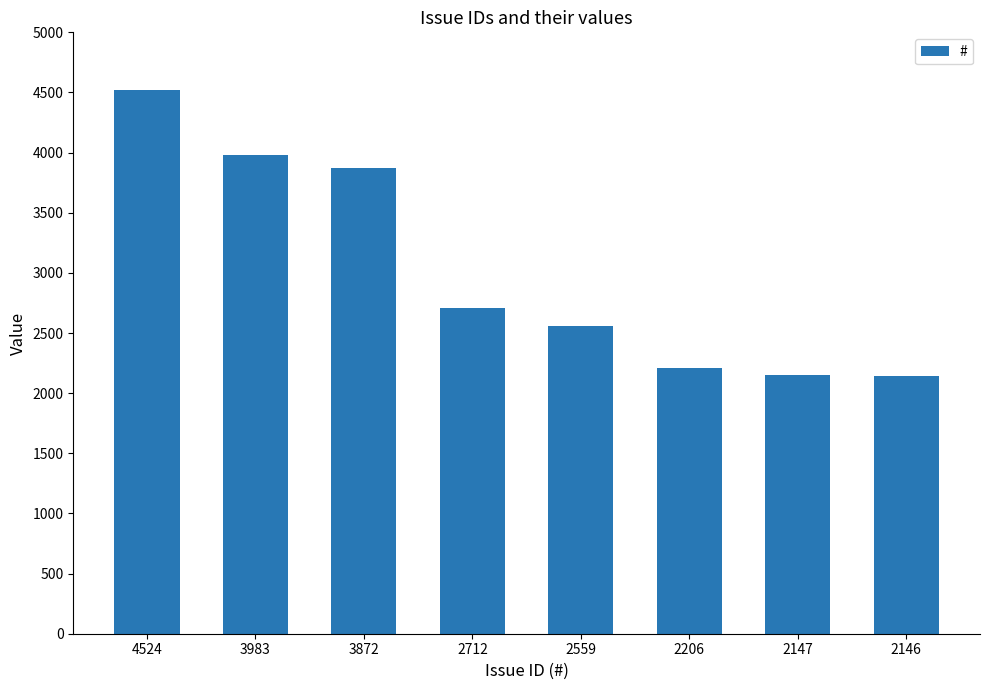

The chart shows a value of 1781 at 2559. True or false?

False